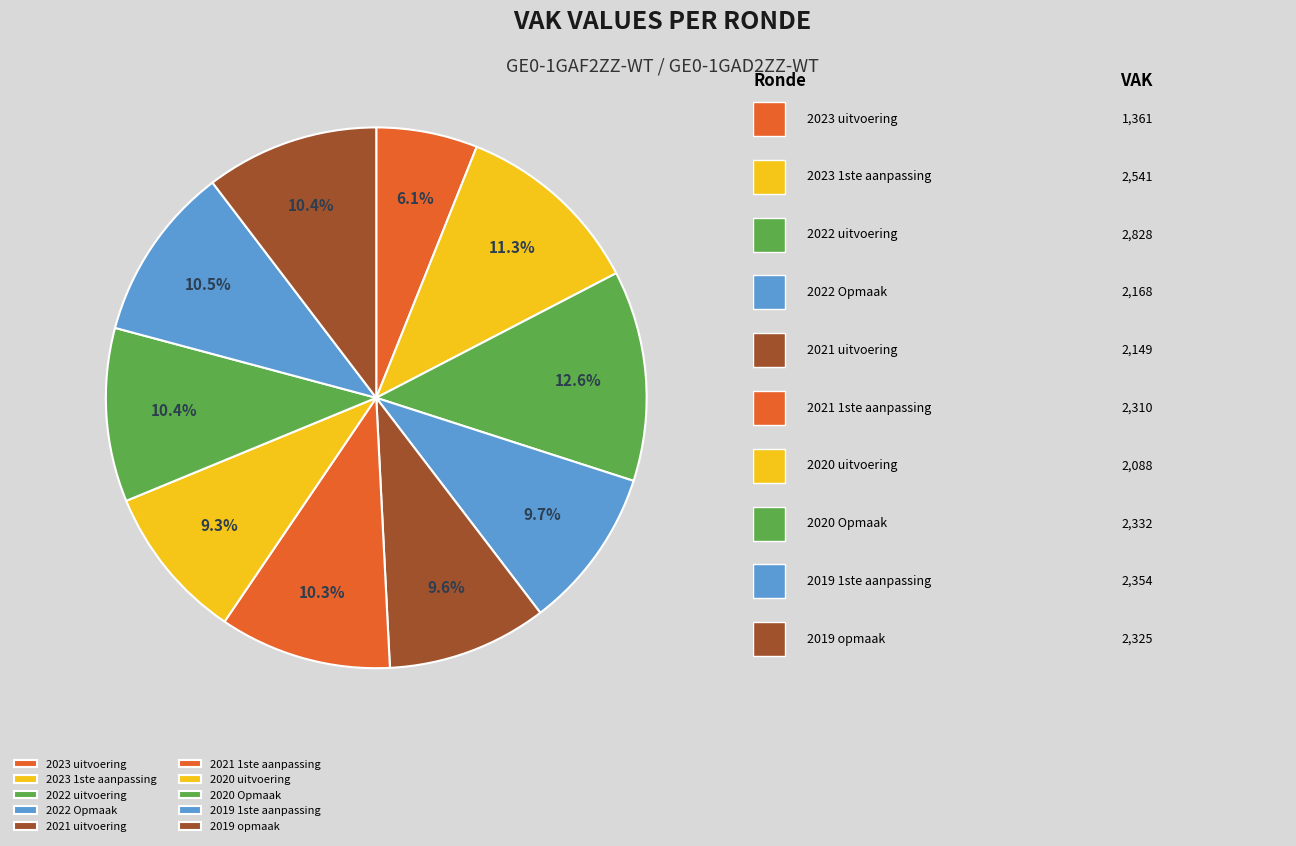

The 2021 uitvoering slice represents 10% of the pie. True or false?

True